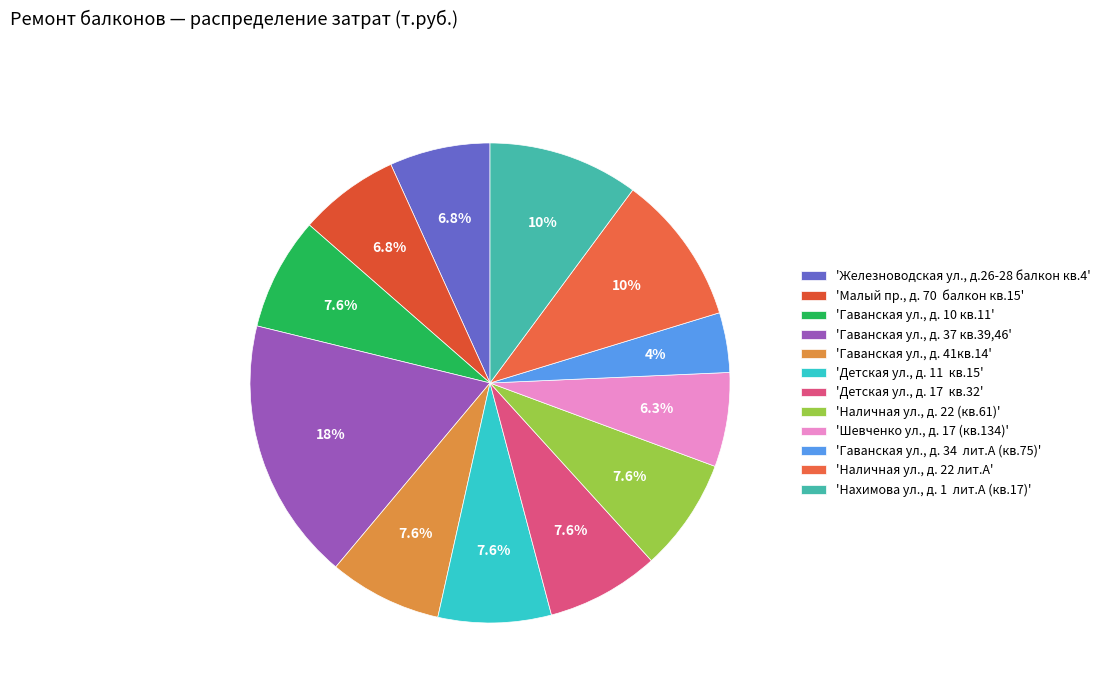

To the nearest percent, what is the difference between the largest and smallest slice percentages?

14%